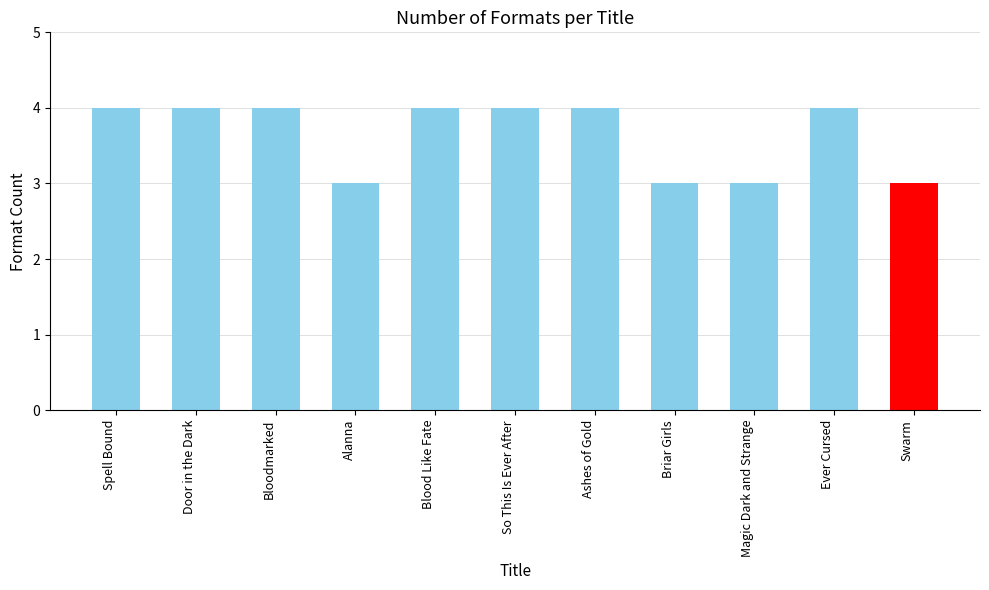

What is the ratio of the value at Ever Cursed to the value at Alanna?

1.3